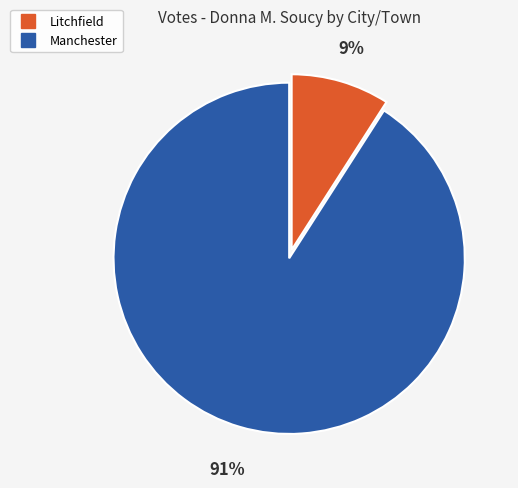

What percentage is the Manchester slice, to the nearest percent?

91%